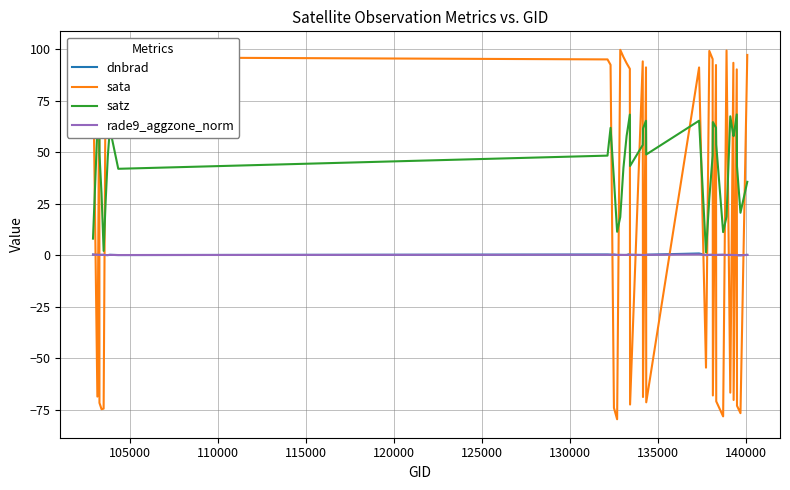

How many intersections are there between sata and satz?

24